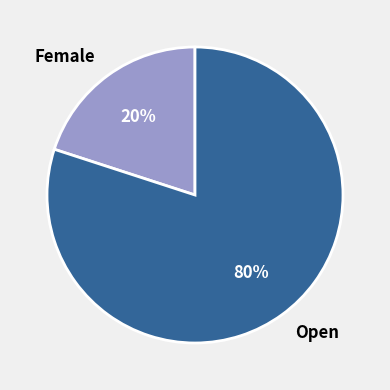

Which has a higher value, Open or Female?

Open